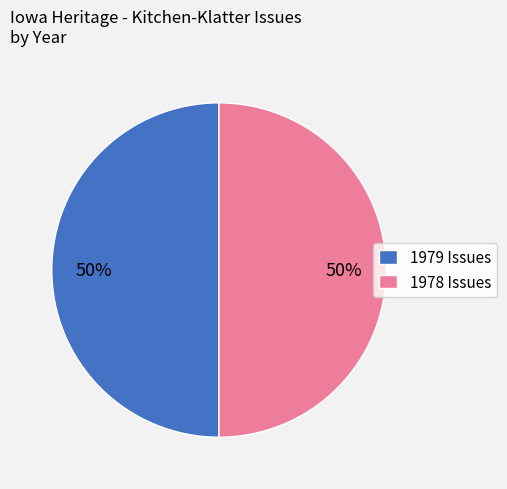

What percentage is the 1978 Issues slice, to the nearest percent?

50%